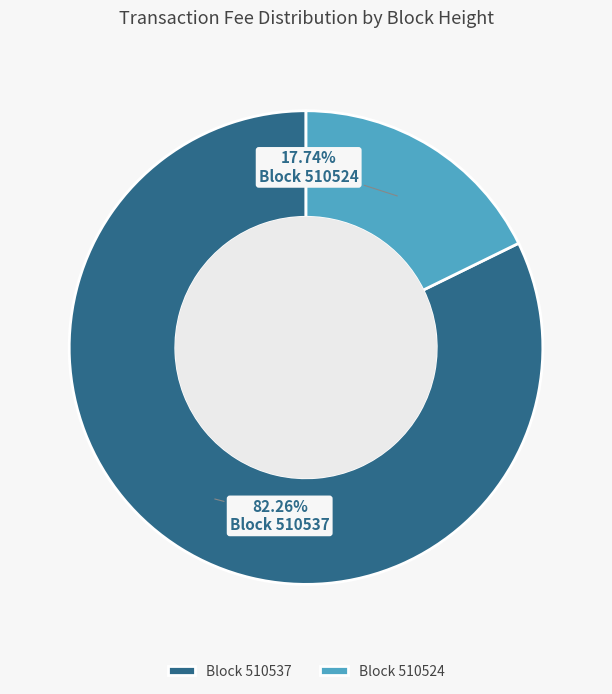

Which has a higher value, Block 510537 or Block 510524?

Block 510537